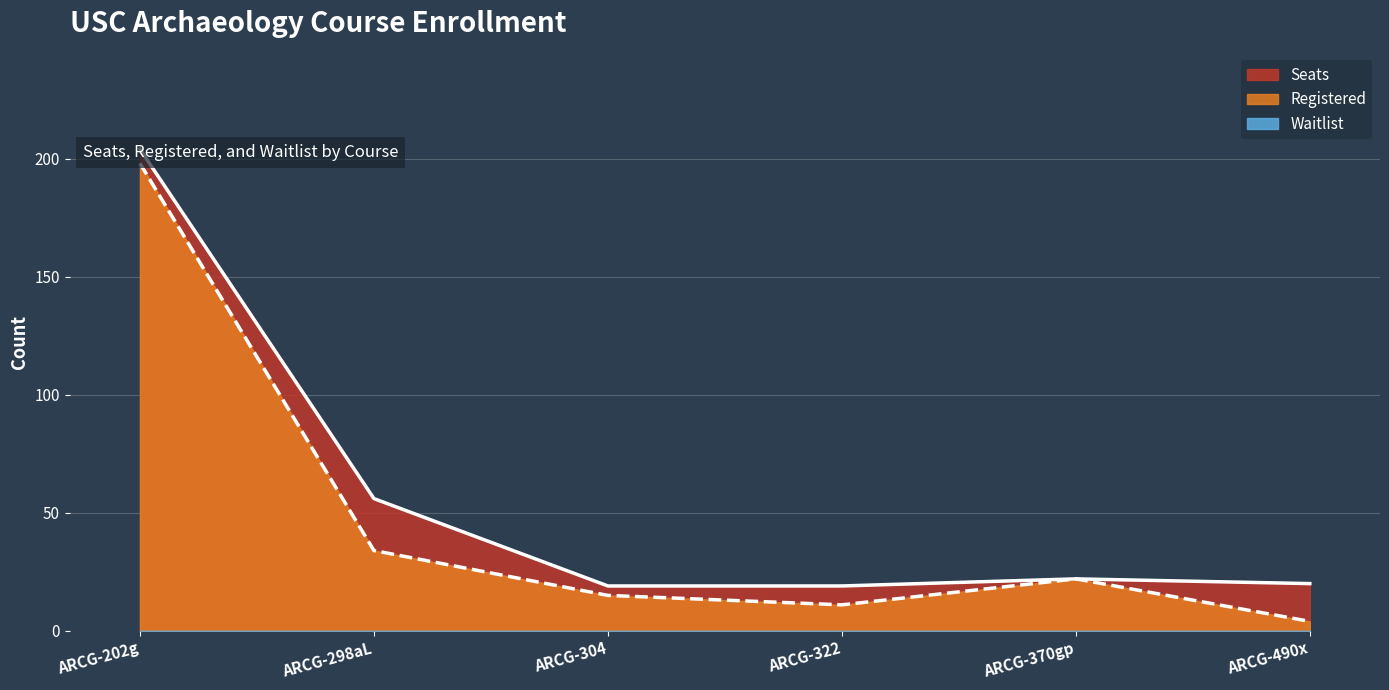

What is the maximum value for Seats?

204